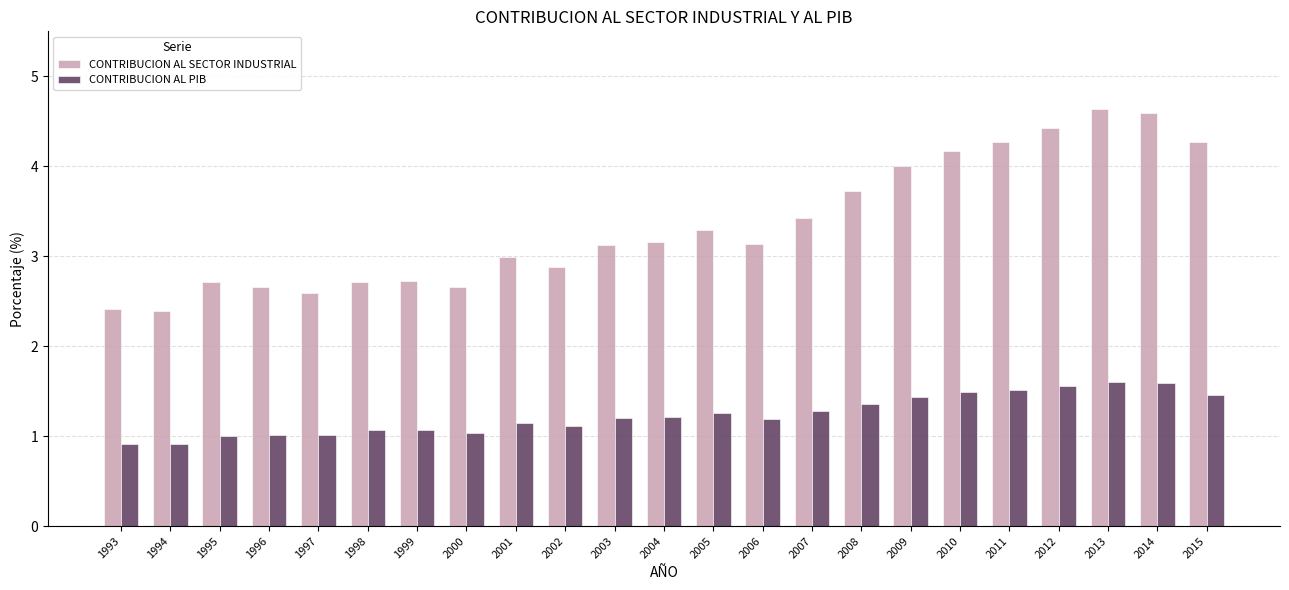

Does the chart contain stacked bars?

No